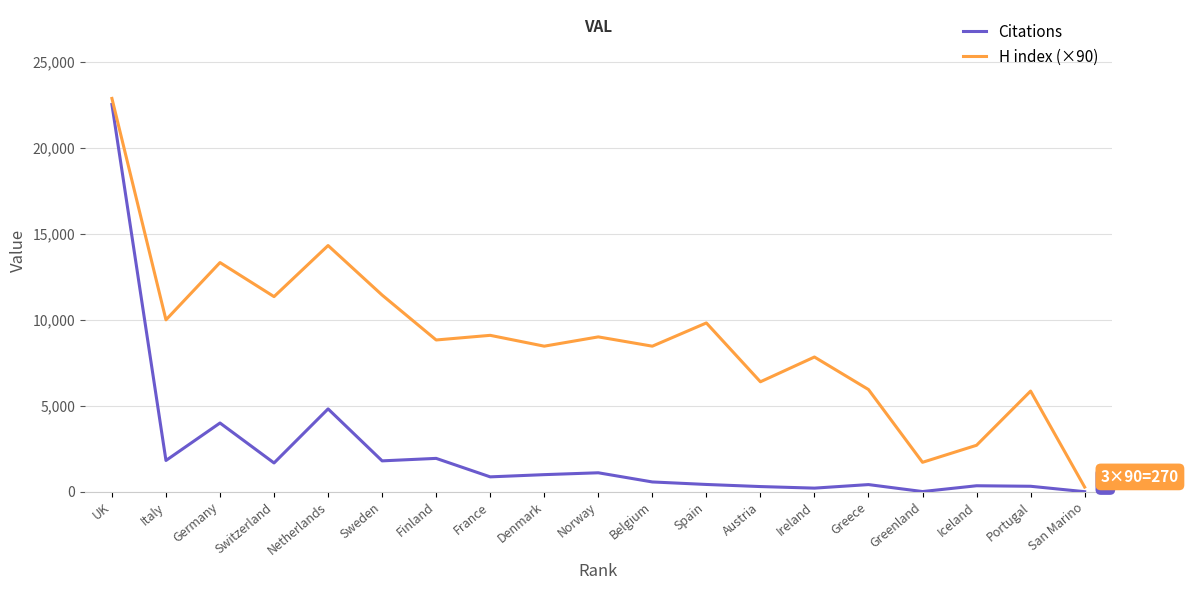

Between Netherlands and Finland, which series saw the biggest shift?

H index (×90)